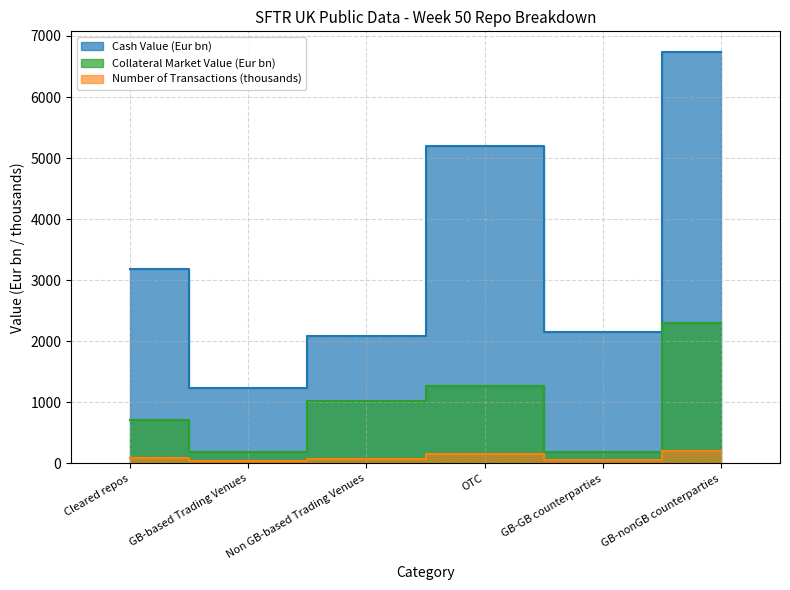

Rank the series by their average value, from highest to lowest.

Cash Value (Eur mn), Collateral Market Value (Eur mn), Number Of Transactions